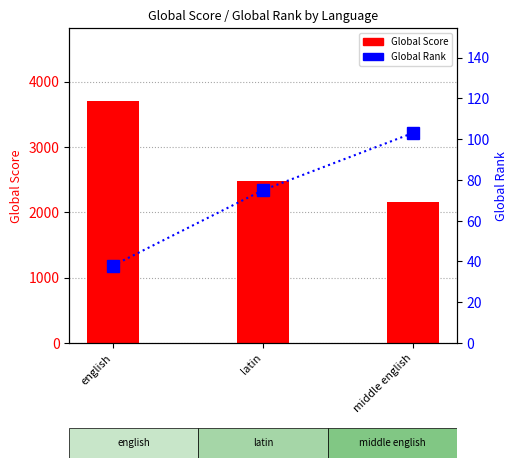

Where does the Global Rank series first go above 75?

middle english